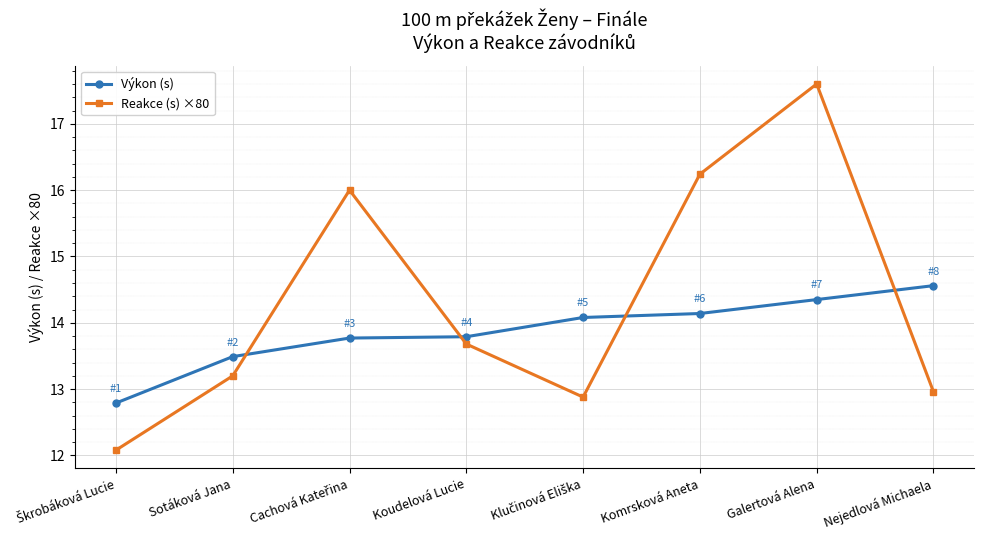

True or false: Výkon (s) and Reakce (s) ×80 cross at least once.

True